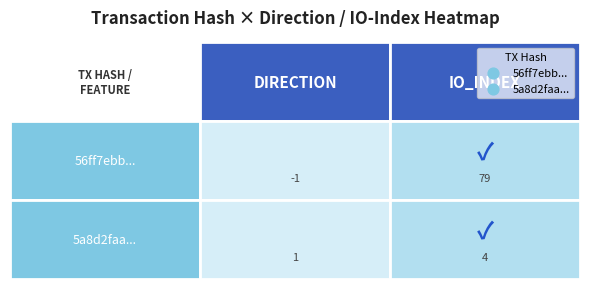

At how many categories does at least one series exceed 21?

1